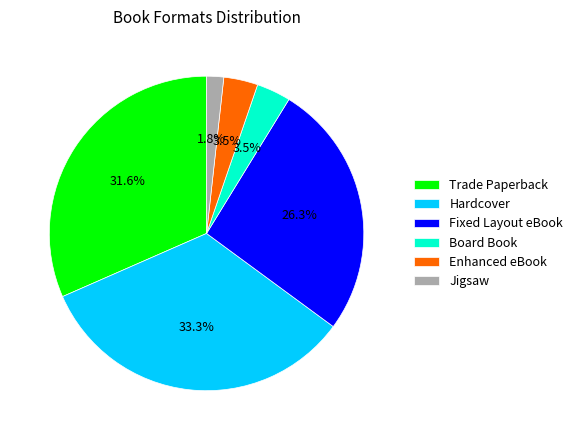

How many segments does this pie chart have?

6